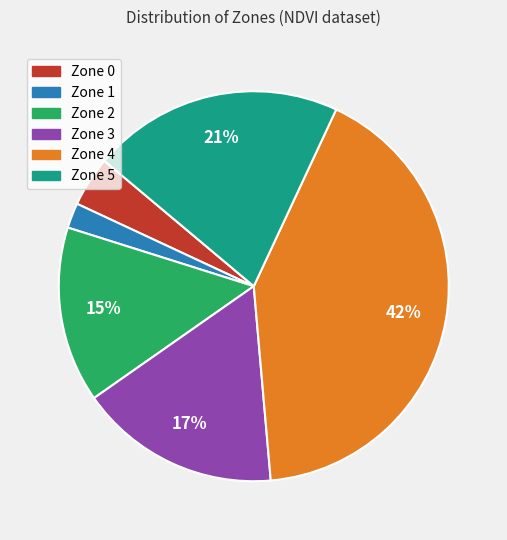

Does any single category account for the majority?

No